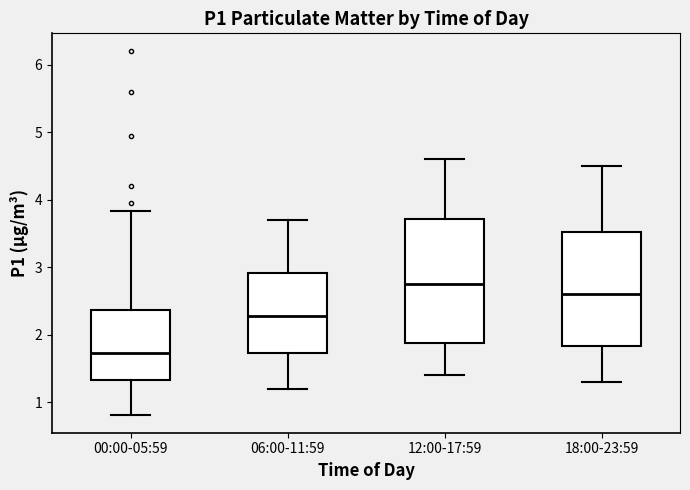

Where does the upper whisker of the box for 06:00-11:59 end on the y-axis? The values are not printed on the chart, so give them approximately, as read against the axis.

3.7